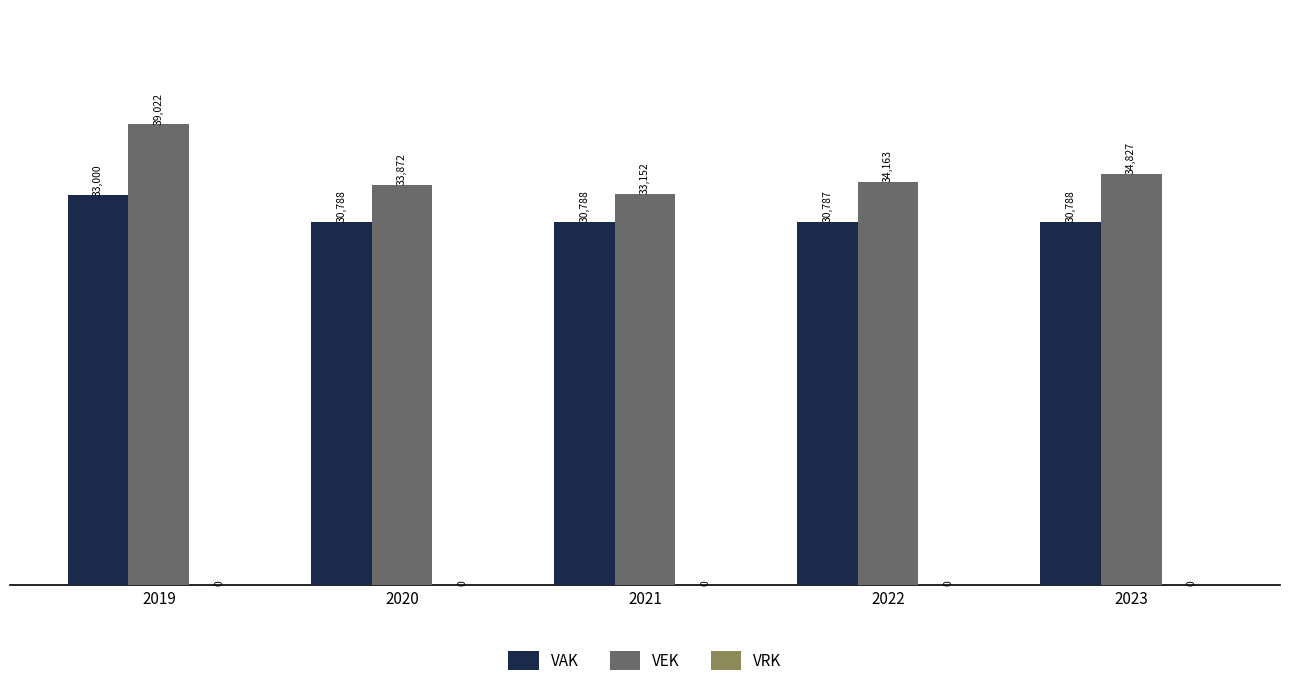

Which series has the largest total across all categories?

VEK